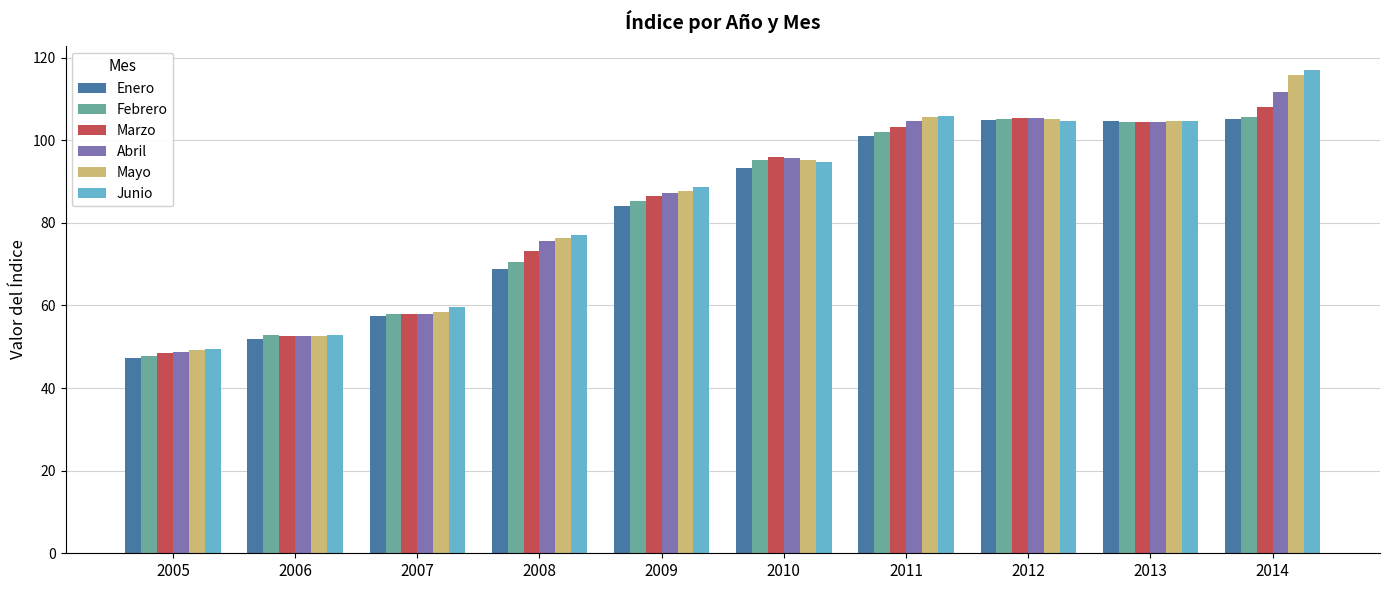

Where is Abril nearest to the value 80?

2008